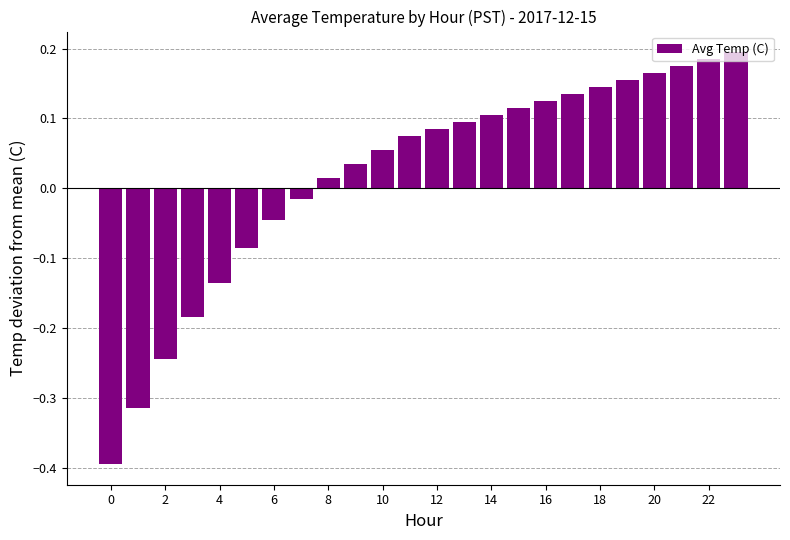

Does the chart contain stacked bars?

No